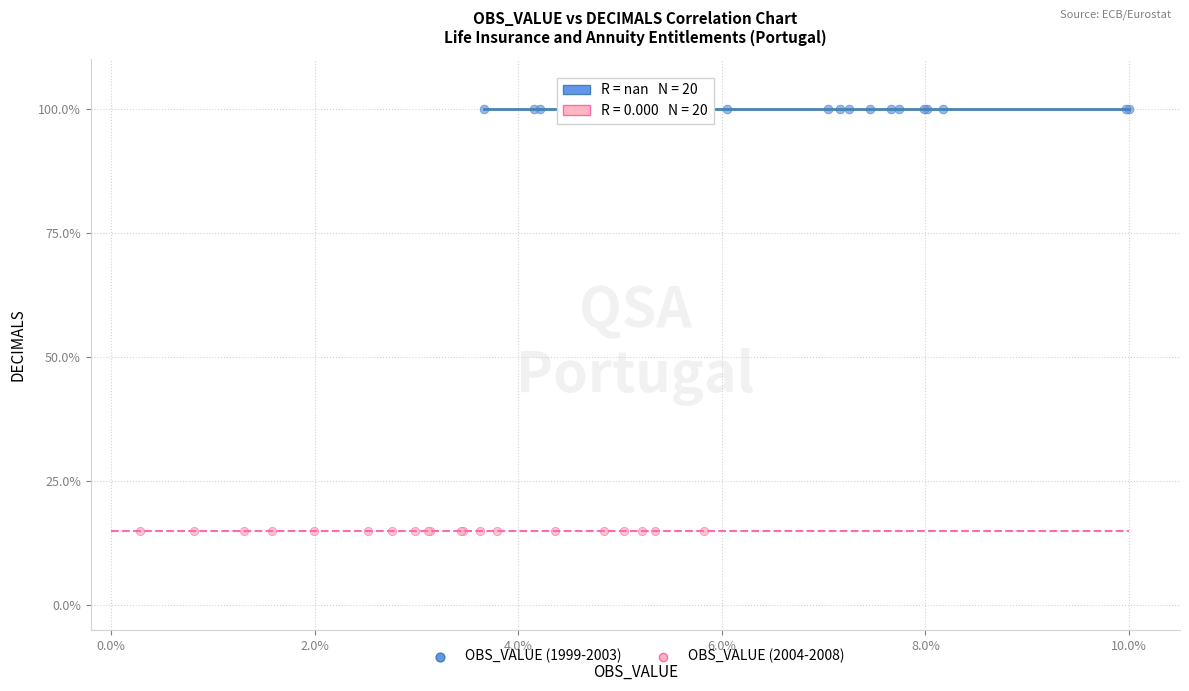

Which series reaches the minimum Y coordinate?

OBS_VALUE (2004-2008)